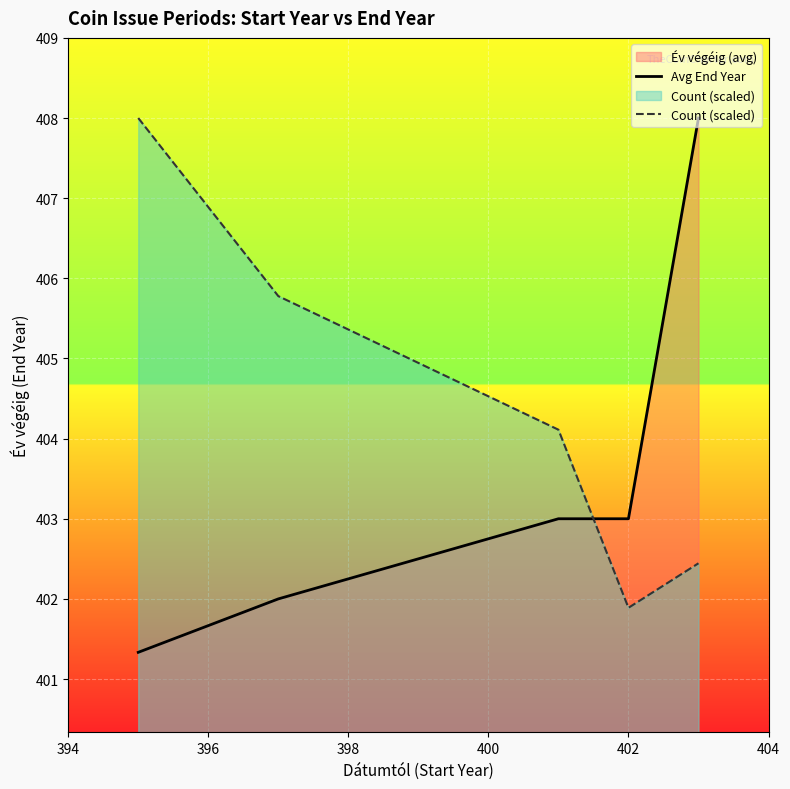

Which series has the widest spread of values?

Avg End Year